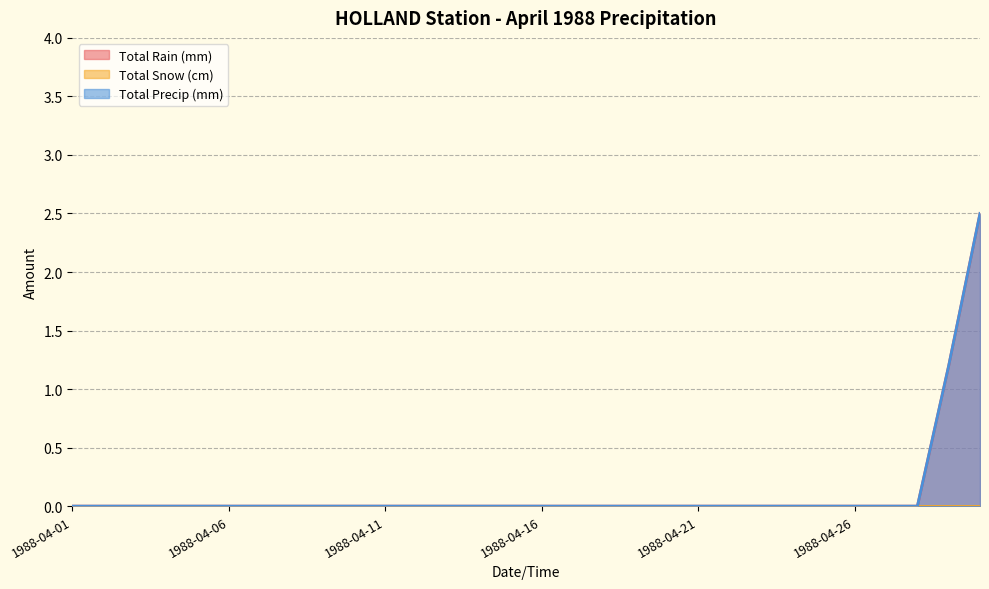

At which category is the sum across all series the highest?

1988-04-30